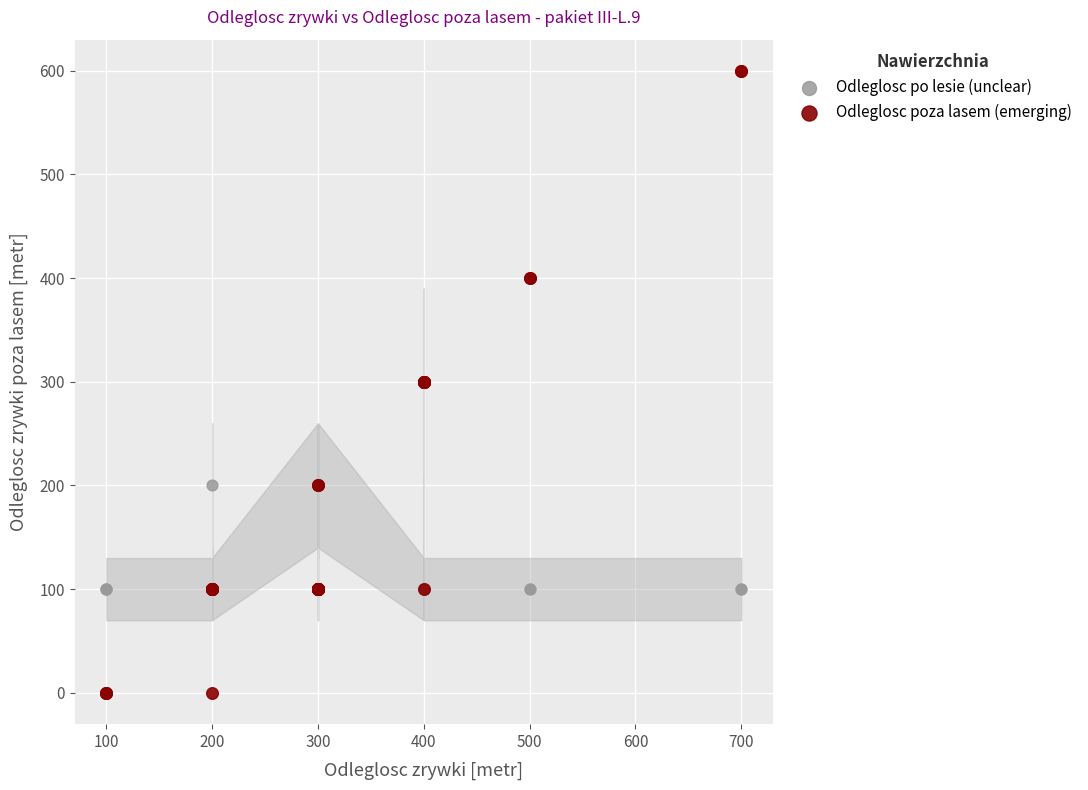

Which series reaches the minimum Y coordinate?

Odleglosc poza lasem (emerging)